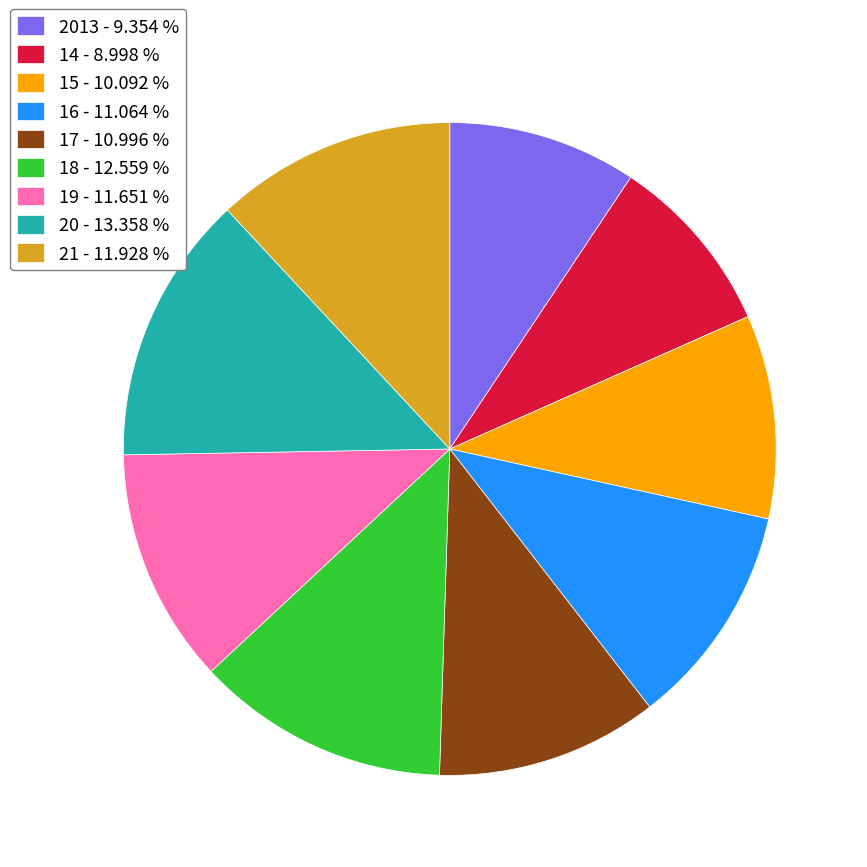

Approximately how many times larger is the value at 15 - 10.092 % compared to 17 - 10.996 %?

0.9